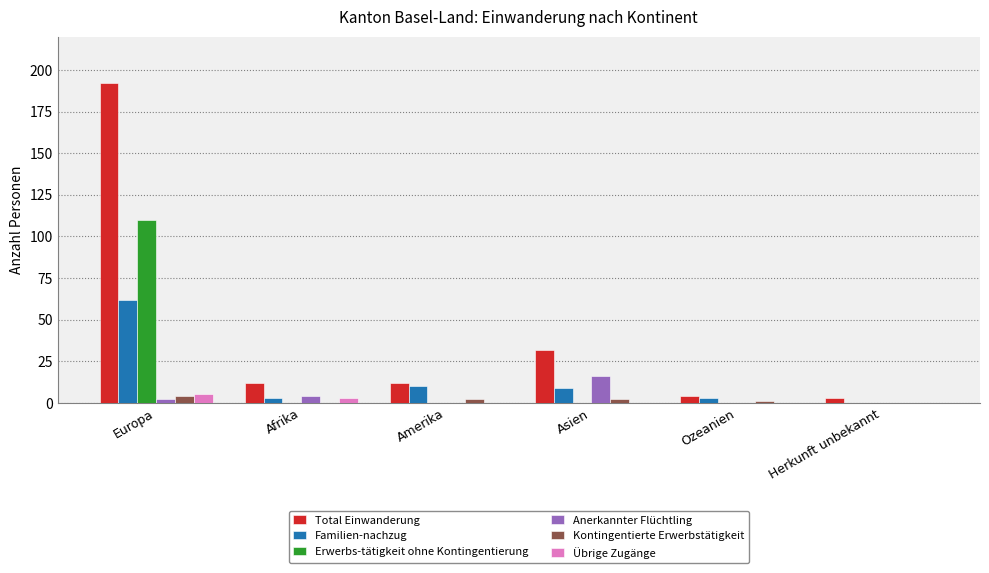

What is the total value across all series at Europa?

375